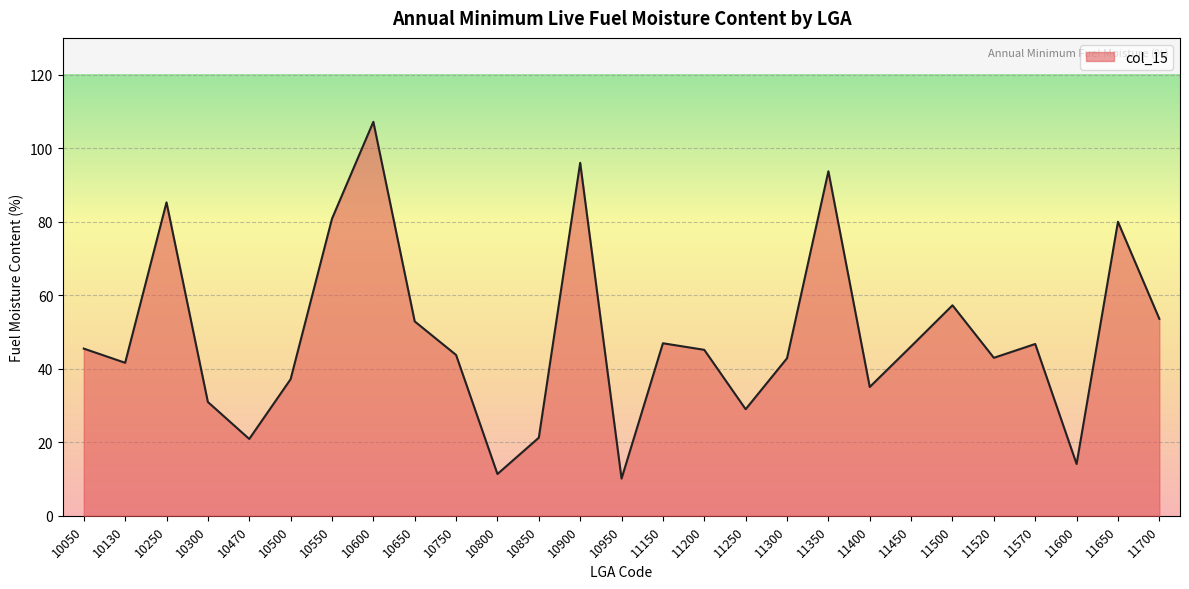

What is the approximate value at 10850?

21.2